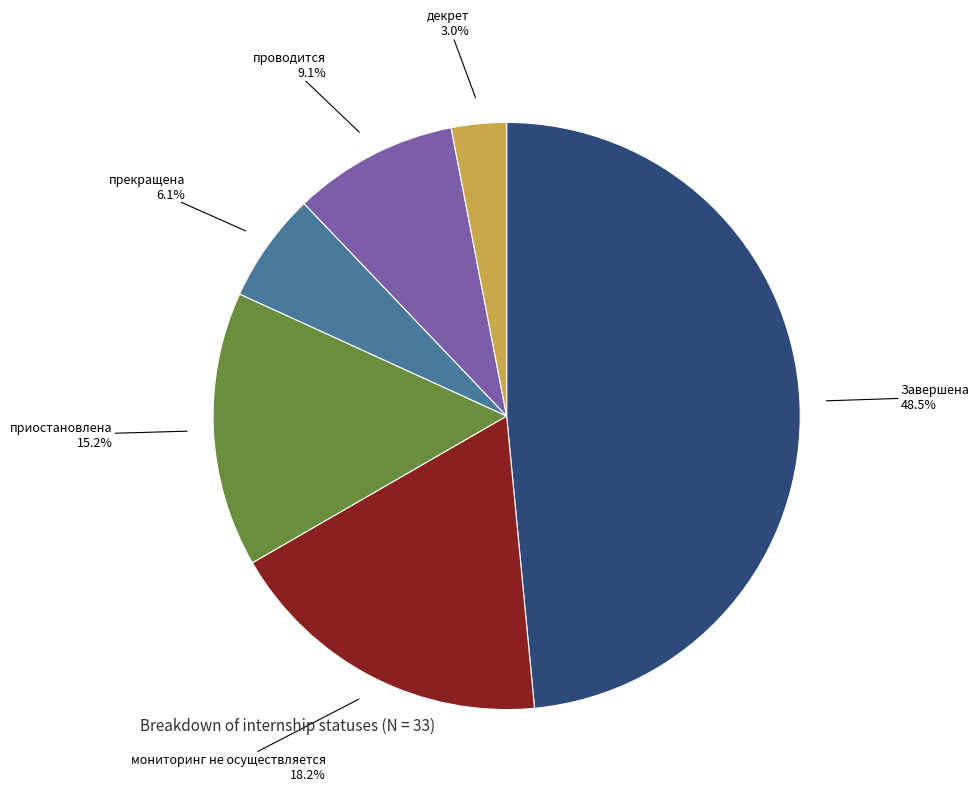

Combined, do проводится and приостановлена account for over 50%?

No